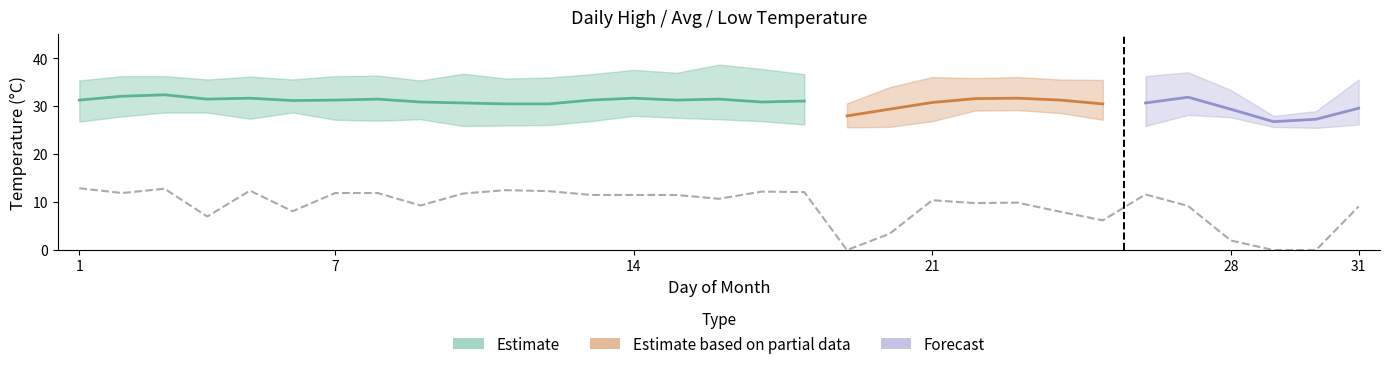

How many data points in max_temp are less than 36?

14